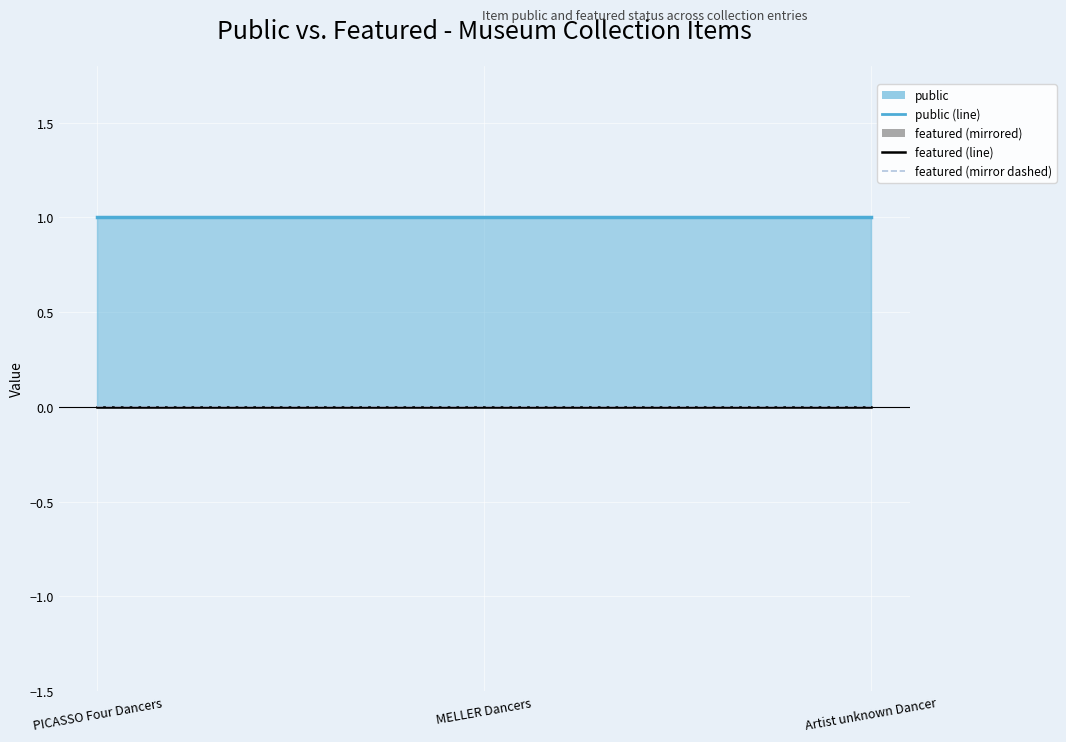

The value of public (line) at MELLER Dancers is 1. True or false?

True